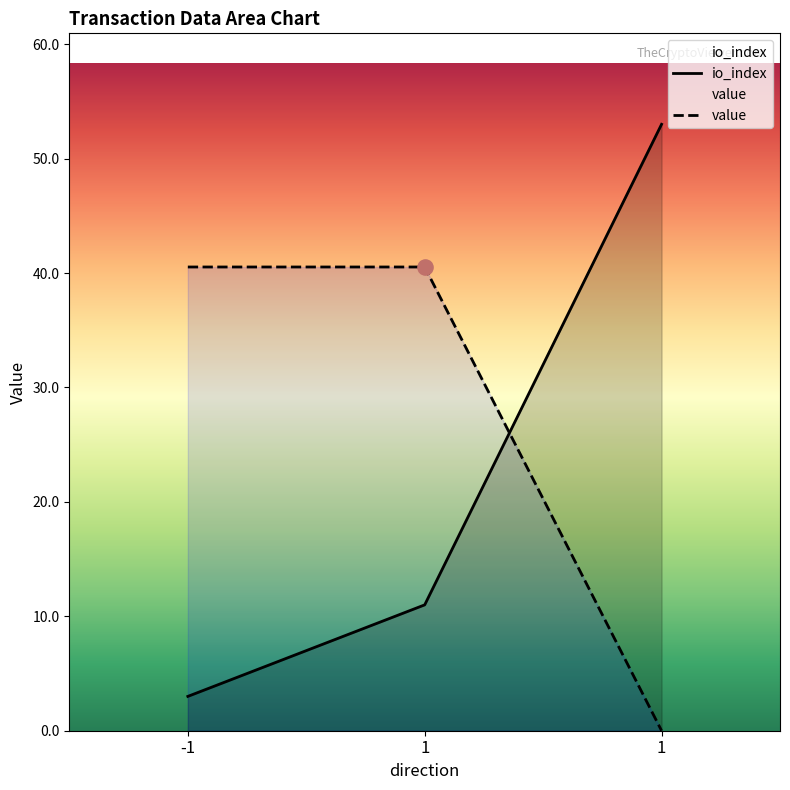

At which category is the sum across all series the highest?

1